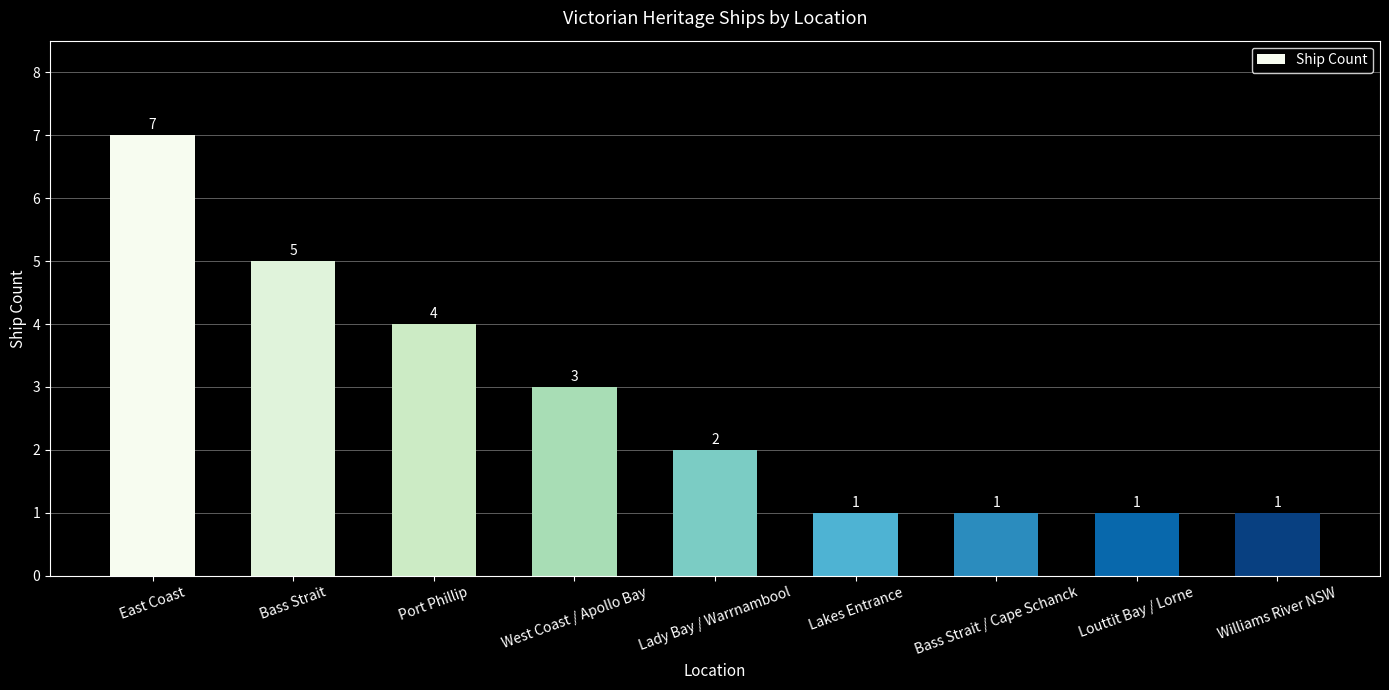

Approximately how many times larger is the value at East Coast compared to Williams River NSW?

7.0